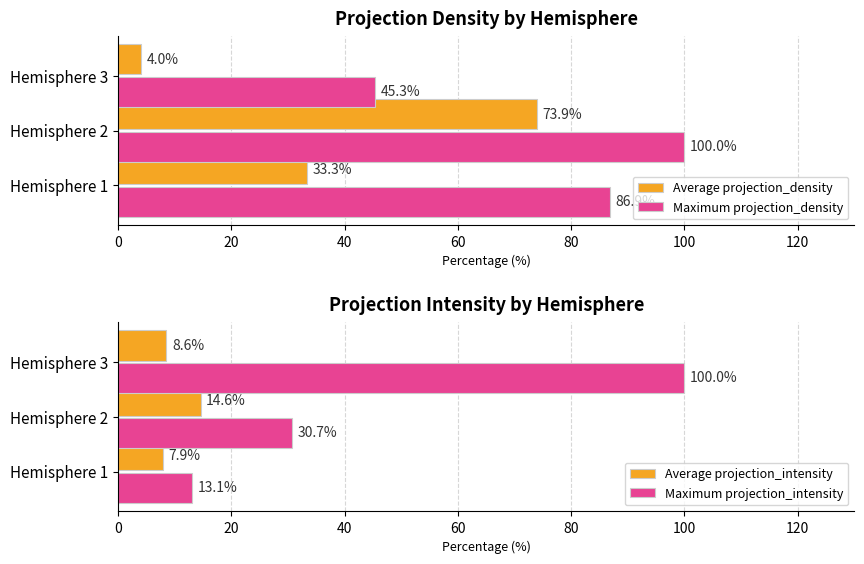

How many data points in Maximum projection_intensity are above 30?

2